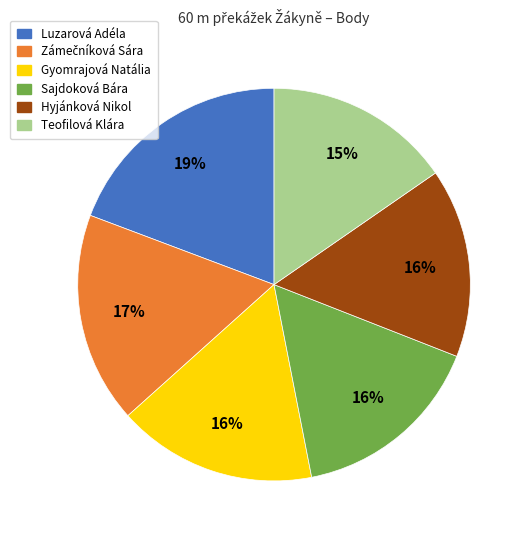

How many segments does this pie chart have?

6